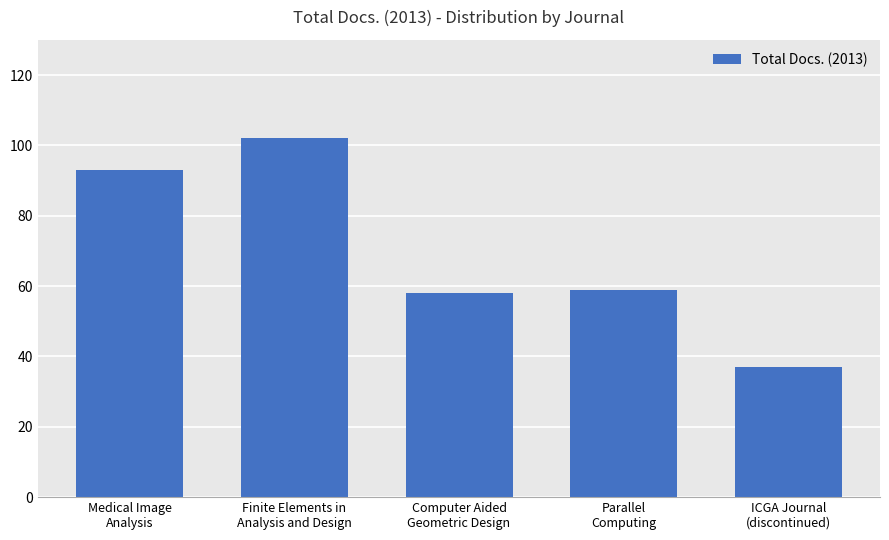

What is the ratio of the value at ICGA Journal
(discontinued) to the value at Computer Aided
Geometric Design?

0.6